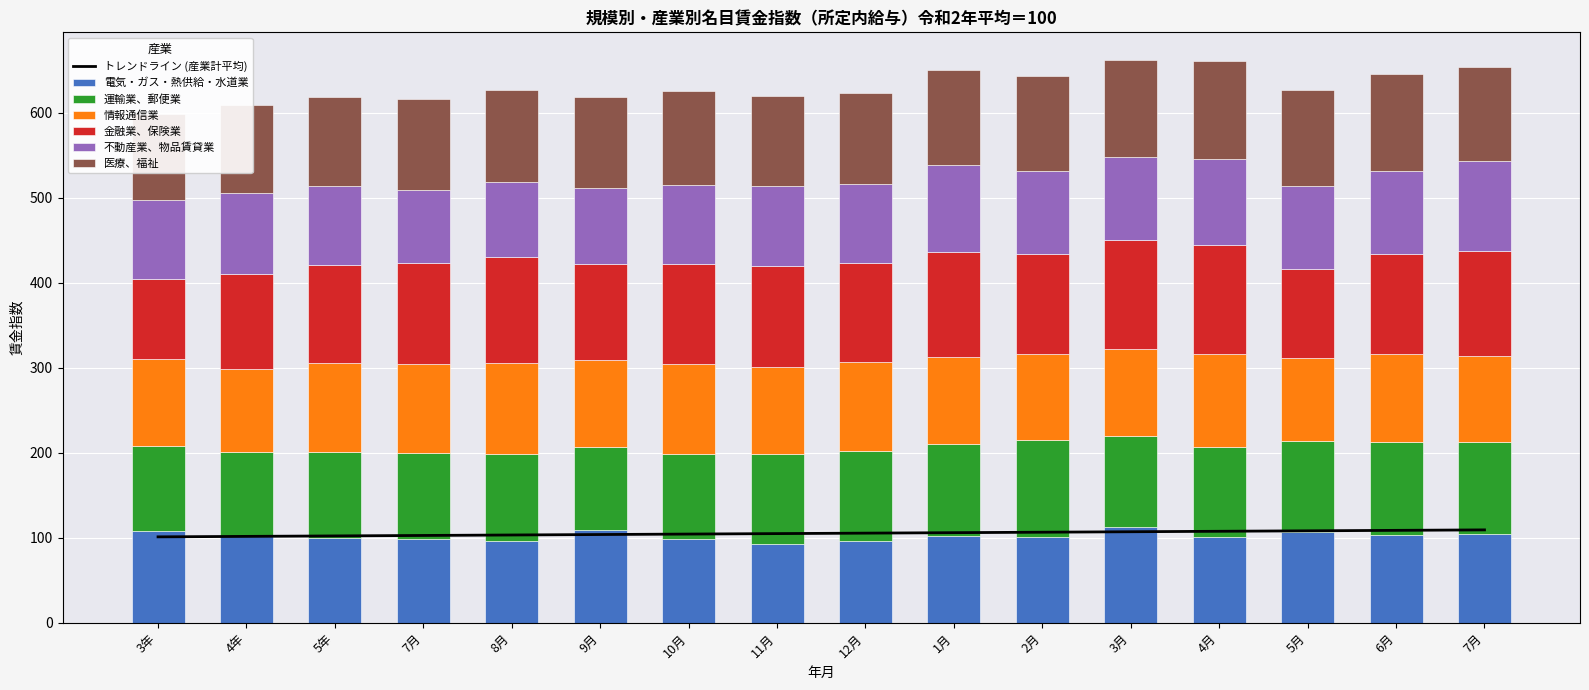

True or false: 電気・ガス・熱供給・水道業 has a value of 20.8 at 6月.

False